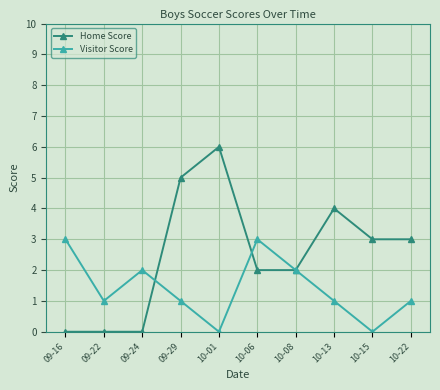

What is the label of the 1st point from the left?

09-16